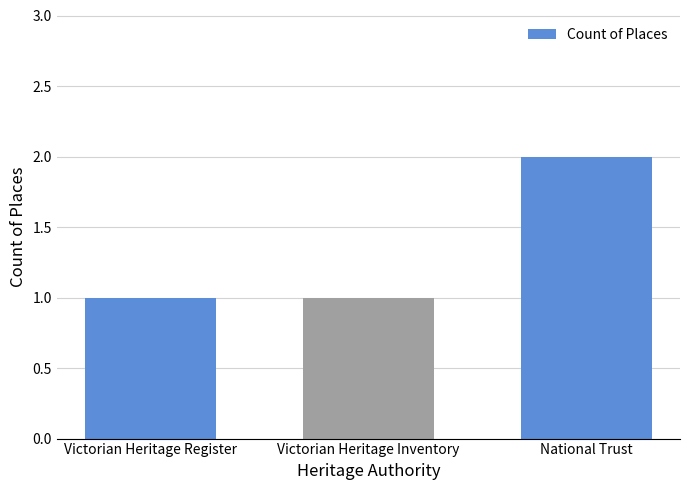

True or false: the data shows 1 at Victorian Heritage Inventory.

True